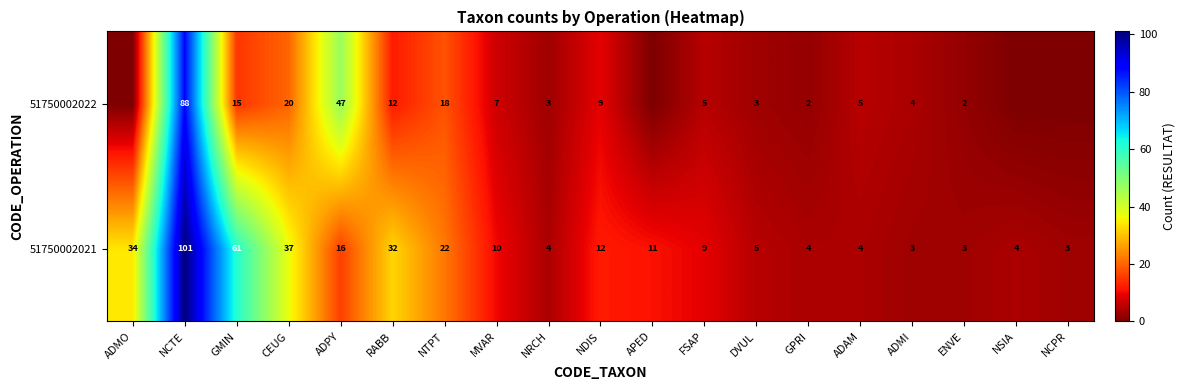

Rank the series at NRCH from highest to lowest value.

51750002021, 51750002022